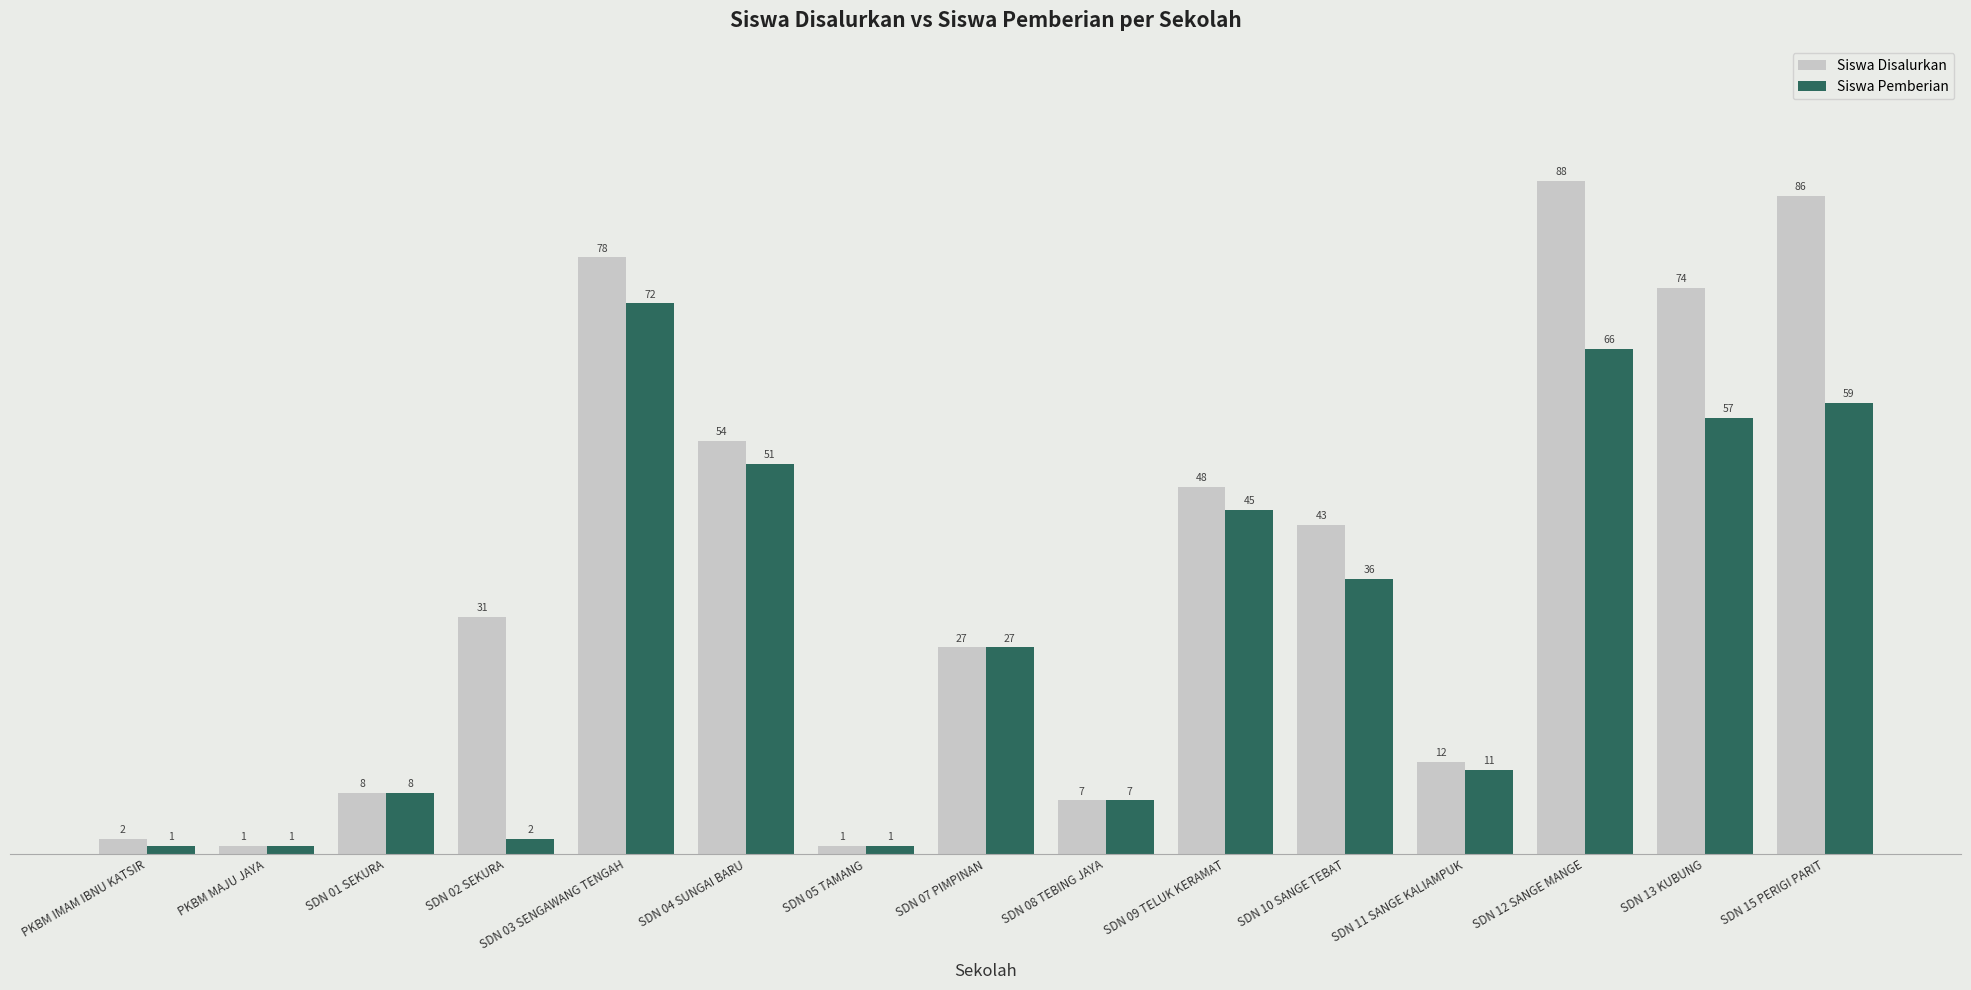

Rank the series by their average value, from highest to lowest.

Siswa Disalurkan, Siswa Pemberian